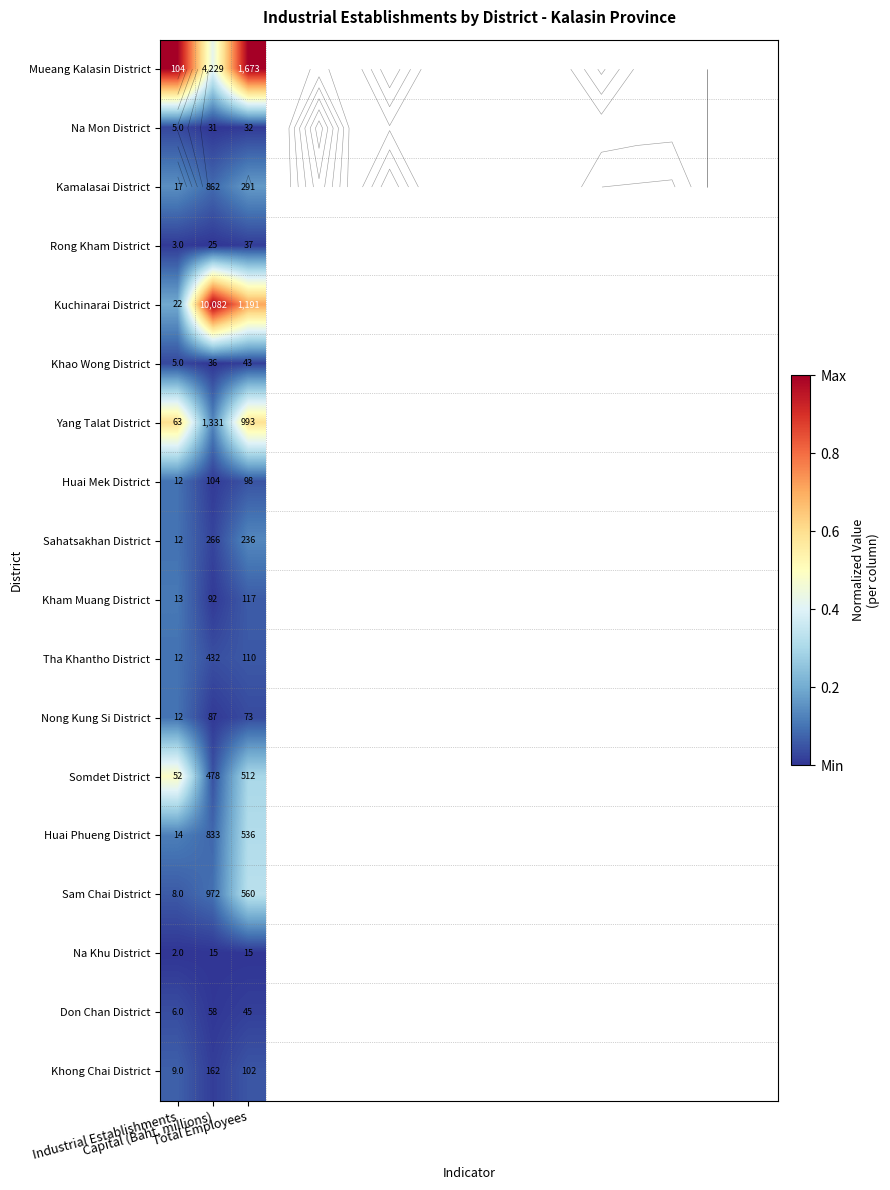

What is the sum of the Huai Mek District values at Capital (Baht, millions) and Total Employees?

0.1